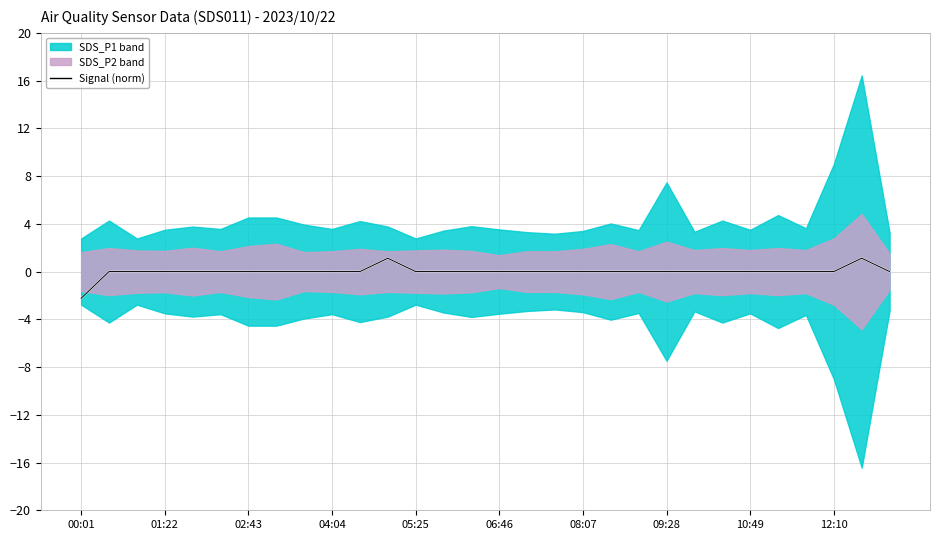

The chart shows a value of 0.0 at 09:28. True or false?

True